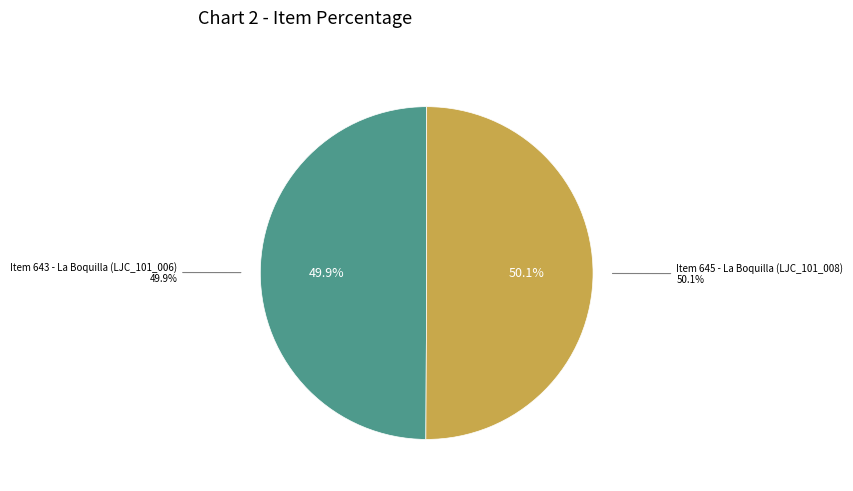

Which category has the biggest portion of the pie?

Item 645 - La Boquilla (LJC_101_008)